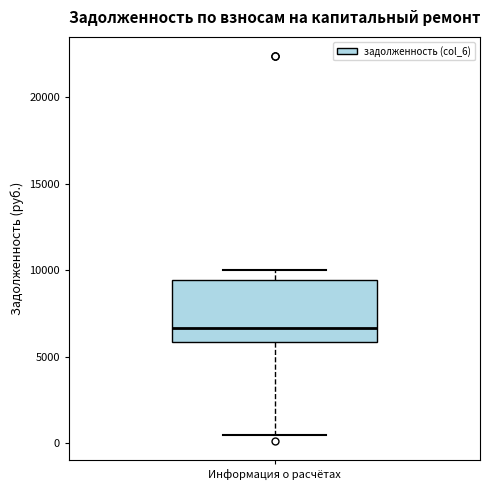

Read this box plot against the y-axis: the position of the median line, the range covered by the box, and the ends of both whiskers. The values are not printed on the chart, so give them approximately, as read against the axis.

median 6500, box 6000 to 9500, whiskers 500 to 10000